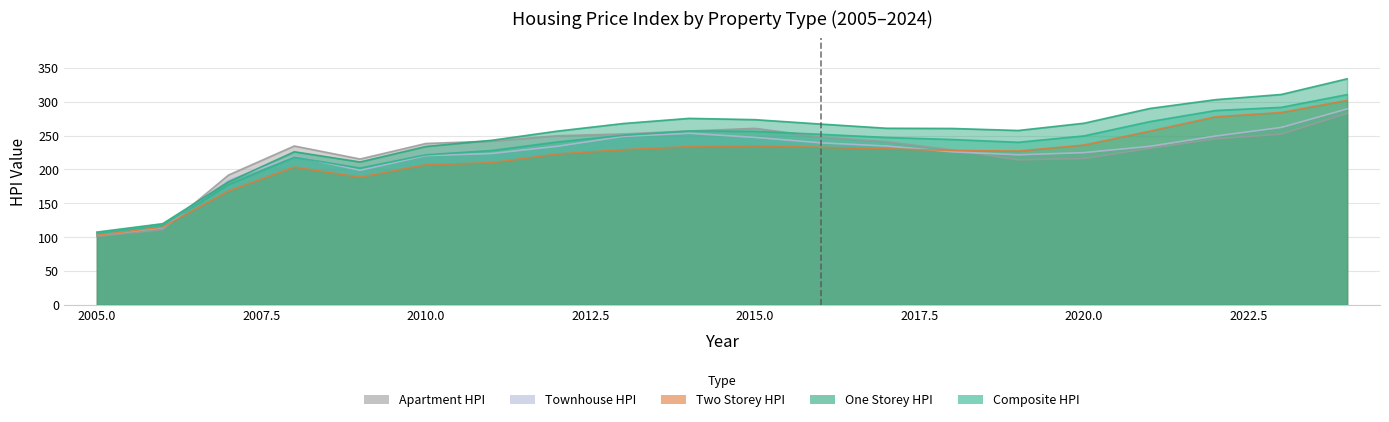

Rank the series by their maximum value, from highest to lowest.

One_Storey_HPI, Composite_HPI, Two_Storey_HPI, Townhouse_HPI, Apartment_HPI